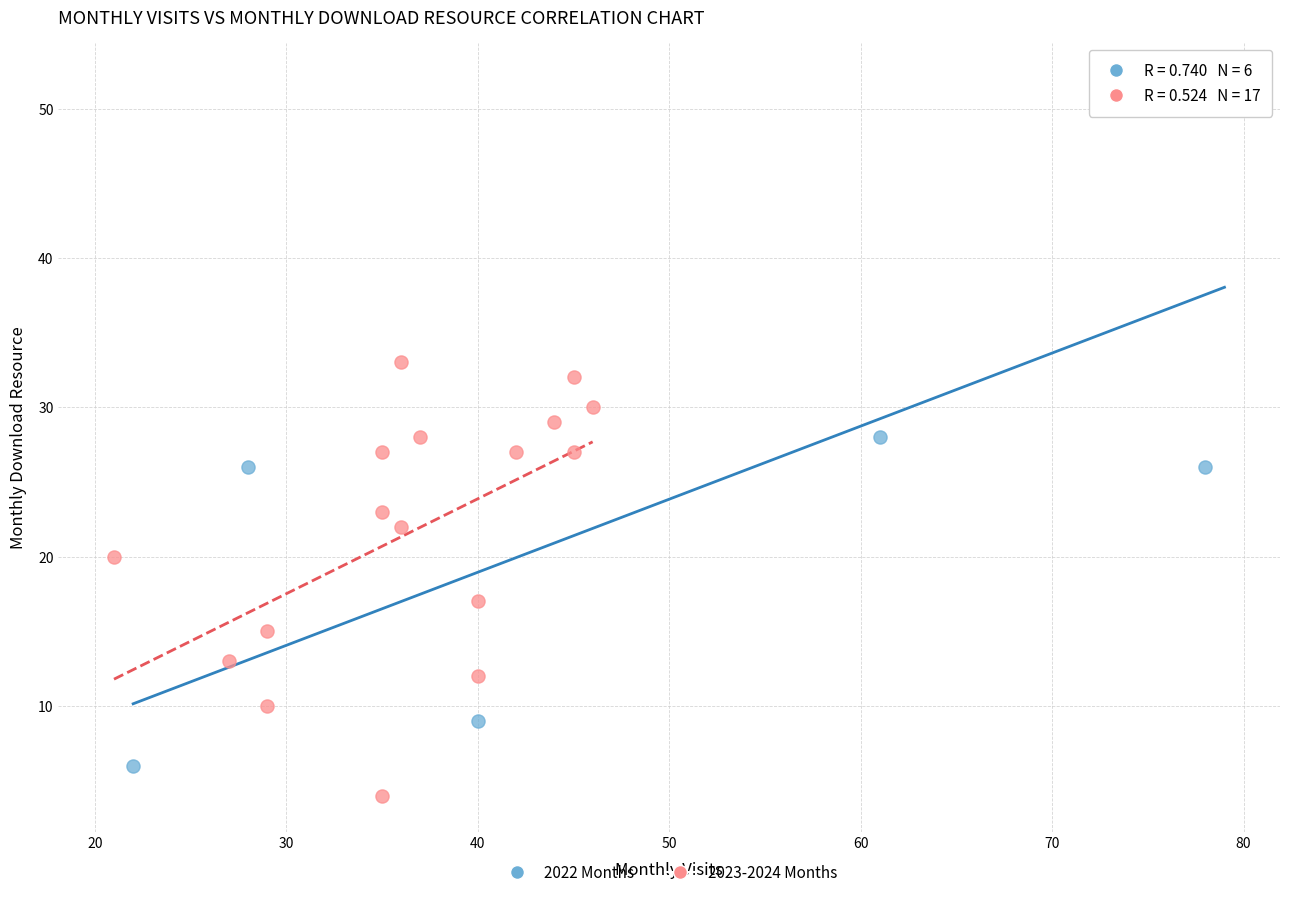

Which series has the widest spread of Y values?

2022 Months